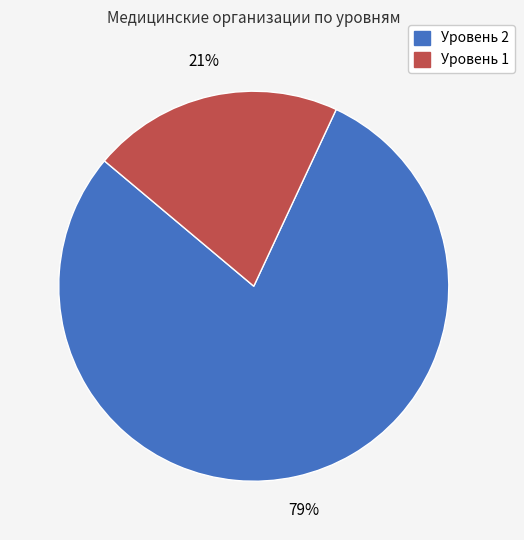

To the nearest percent, what is the combined percentage of Уровень 1 and Уровень 2?

100%